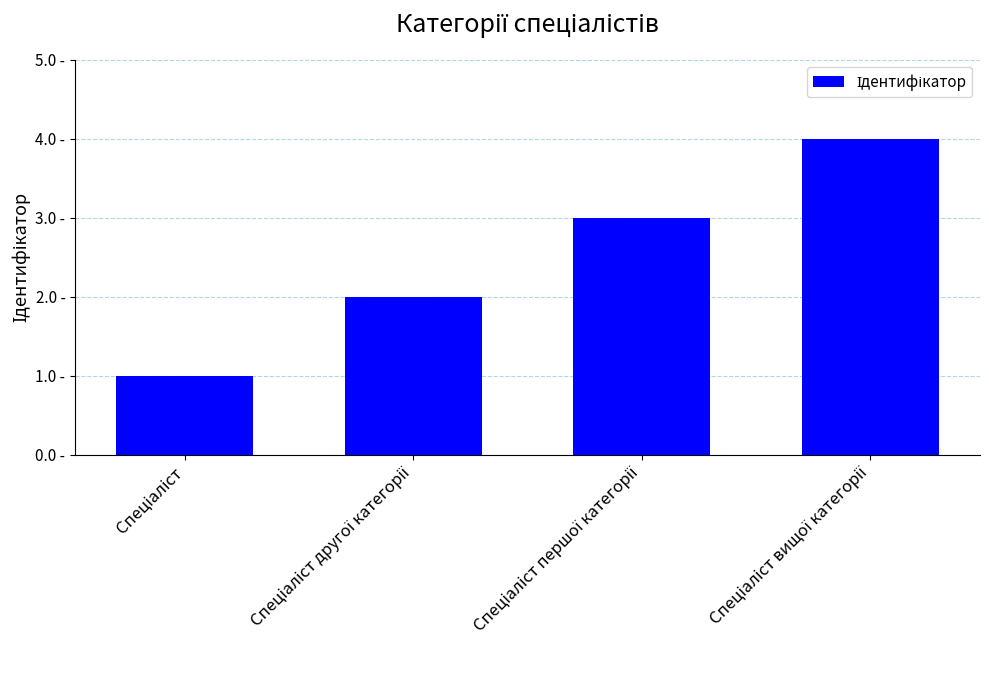

What is the label of the 4th bar from the left?

Спеціаліст вищої категорії